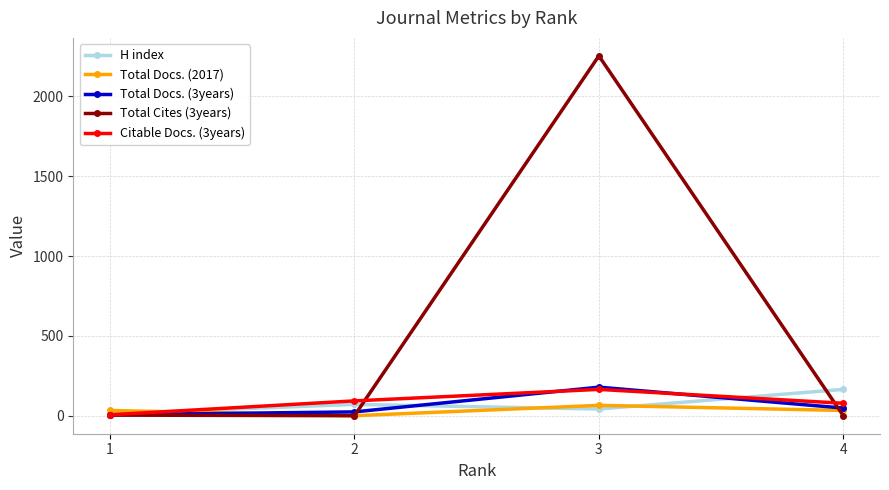

At which category is the sum across all series the highest?

3